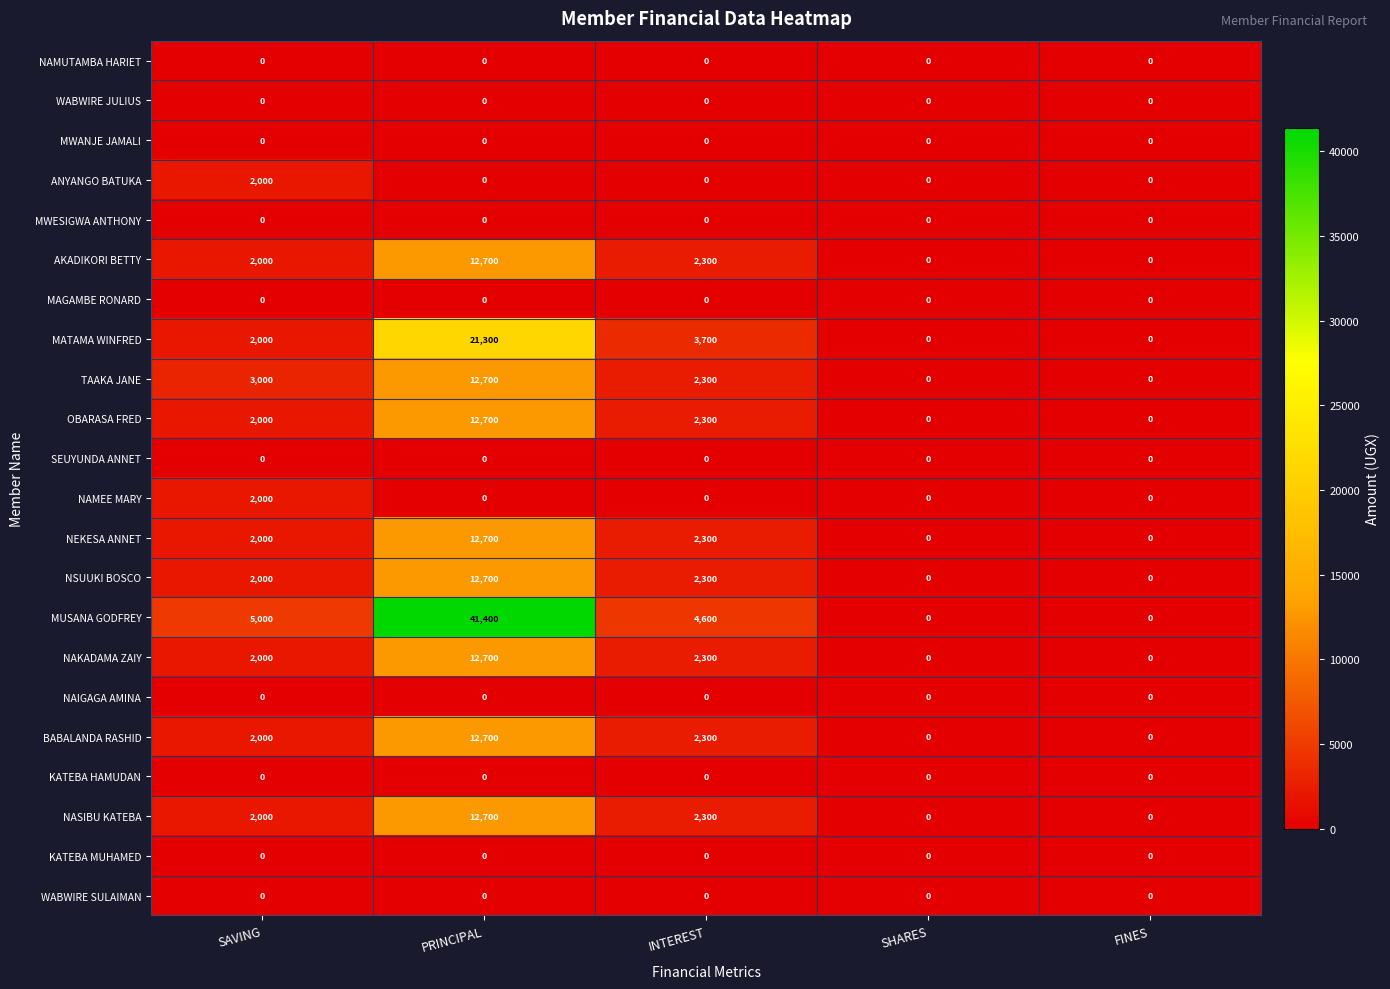

Is the value of ANYANGO BATUKA at SAVING greater than the value of WABWIRE SULAIMAN at INTEREST?

Yes